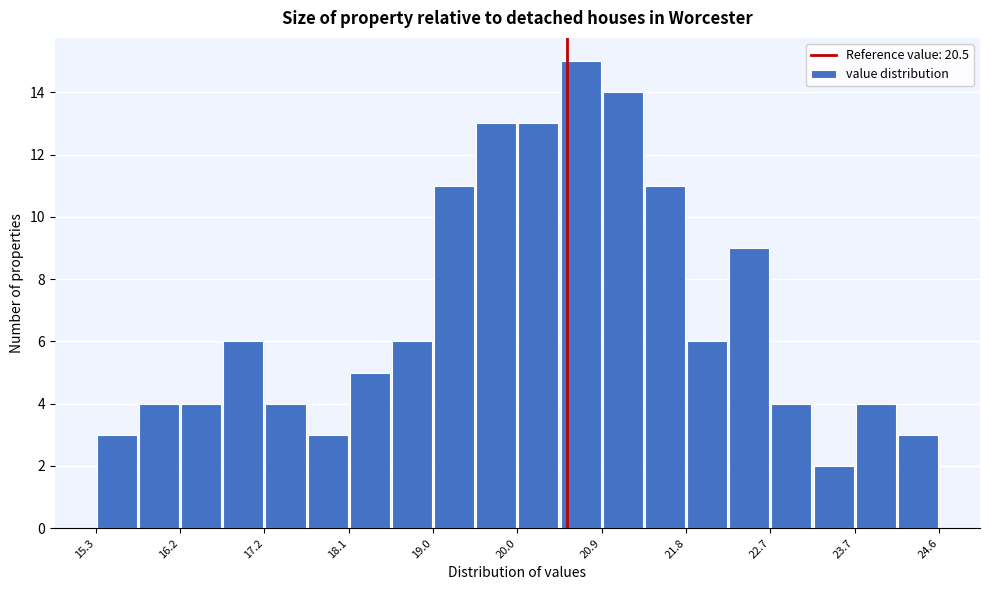

How tall is the bar that spans 16.7 to 17.2 on the x-axis? Neither the bar edges nor the heights are printed on the chart, so give them approximately, as read against the axes.

6